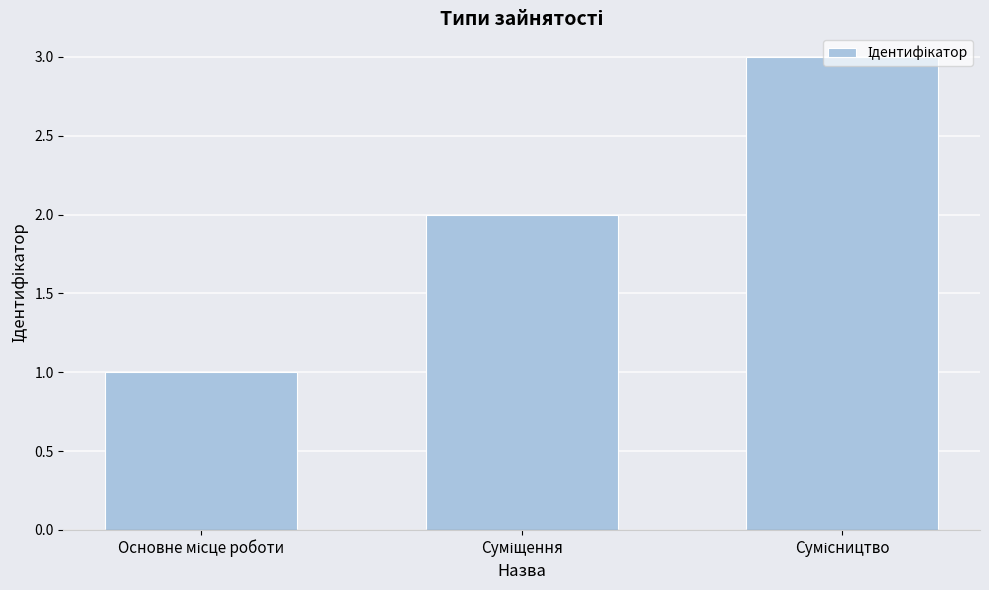

Count the number of categories in the chart.

3